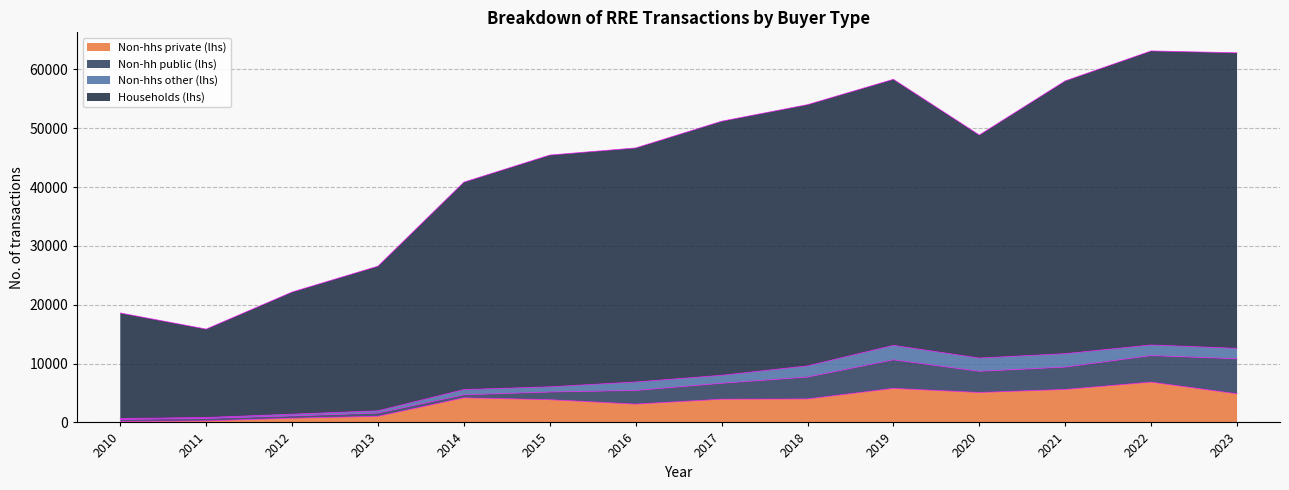

Which series changed the most between 2015 and 2021?

Households (lhs)